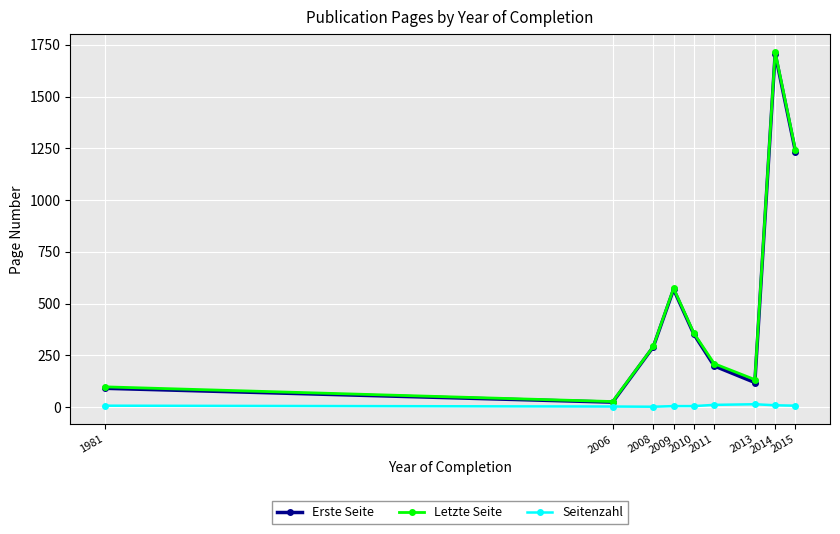

Which category has the highest value across all series?

2014